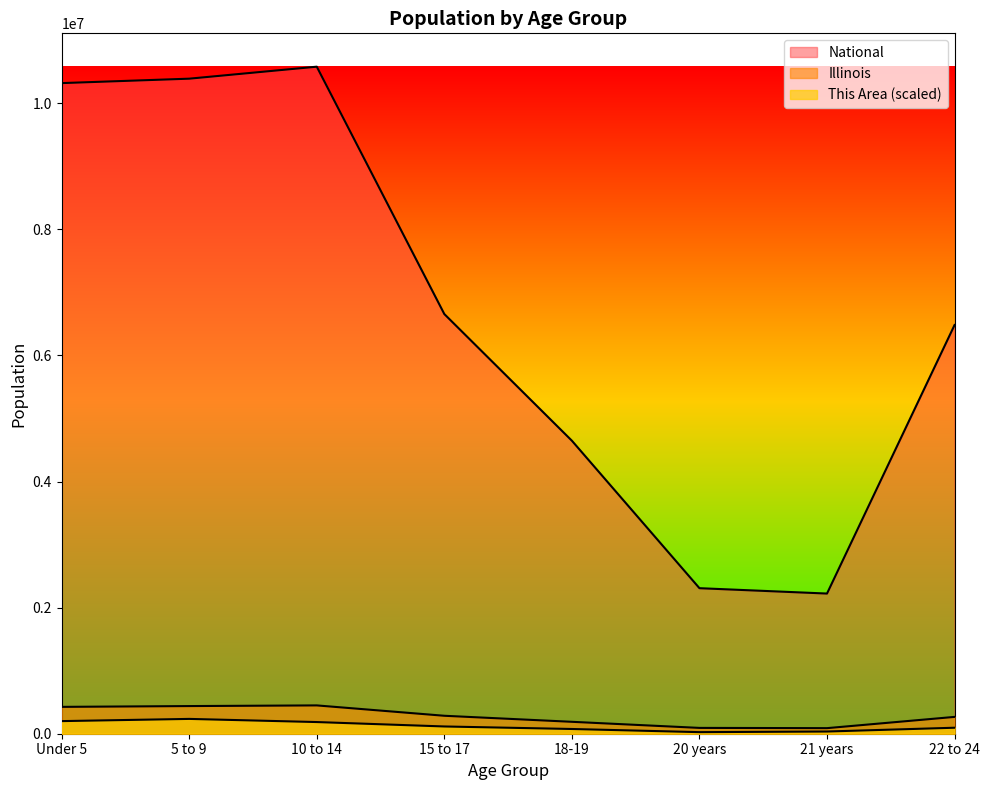

The value of National at 15 to 17 is 9906780. True or false?

False